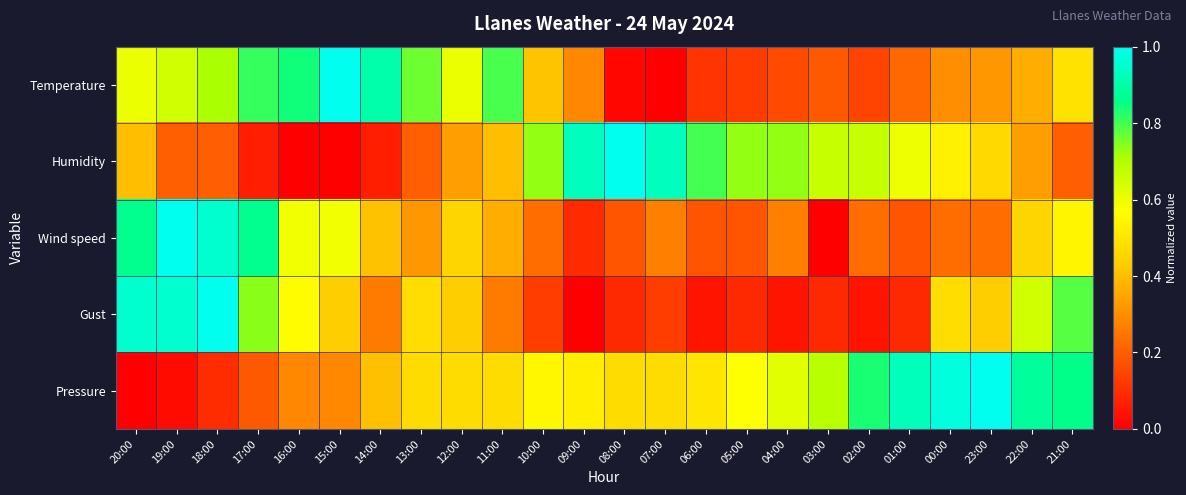

Reading left to right, what are all the values shown in this chart?

Temperature: 20:00=0.6	19:00=0.7	18:00=0.7	17:00=0.8	16:00=0.8	15:00=1.0	14:00=0.9	13:00=0.8	12:00=0.6	11:00=0.8	10:00=0.4	09:00=0.3	08:00=0.0	07:00=0.0	06:00=0.1	05:00=0.1	04:00=0.2	03:00=0.2	02:00=0.1	01:00=0.2	00:00=0.3	23:00=0.3	22:00=0.4	21:00=0.5
Humidity: 20:00=0.4	19:00=0.2	18:00=0.2	17:00=0.1	16:00=0.0	15:00=0.0	14:00=0.1	13:00=0.2	12:00=0.3	11:00=0.4	10:00=0.7	09:00=0.9	08:00=1.0	07:00=0.9	06:00=0.8	05:00=0.7	04:00=0.7	03:00=0.7	02:00=0.7	01:00=0.6	00:00=0.5	23:00=0.5	22:00=0.3	21:00=0.2
Wind speed: 20:00=0.9	19:00=1.0	18:00=1.0	17:00=0.9	16:00=0.6	15:00=0.6	14:00=0.4	13:00=0.3	12:00=0.5	11:00=0.4	10:00=0.2	09:00=0.1	08:00=0.2	07:00=0.3	06:00=0.2	05:00=0.2	04:00=0.3	03:00=0.0	02:00=0.2	01:00=0.2	00:00=0.2	23:00=0.2	22:00=0.5	21:00=0.5
Gust: 20:00=1.0	19:00=1.0	18:00=1.0	17:00=0.7	16:00=0.6	15:00=0.4	14:00=0.3	13:00=0.5	12:00=0.4	11:00=0.3	10:00=0.1	09:00=0.0	08:00=0.1	07:00=0.1	06:00=0.0	05:00=0.1	04:00=0.0	03:00=0.1	02:00=0.0	01:00=0.1	00:00=0.5	23:00=0.4	22:00=0.7	21:00=0.8
Pressure: 20:00=0.0	19:00=0.0	18:00=0.1	17:00=0.2	16:00=0.3	15:00=0.3	14:00=0.4	13:00=0.5	12:00=0.5	11:00=0.5	10:00=0.5	09:00=0.5	08:00=0.5	07:00=0.5	06:00=0.5	05:00=0.6	04:00=0.6	03:00=0.7	02:00=0.8	01:00=0.9	00:00=1.0	23:00=1.0	22:00=0.9	21:00=0.9